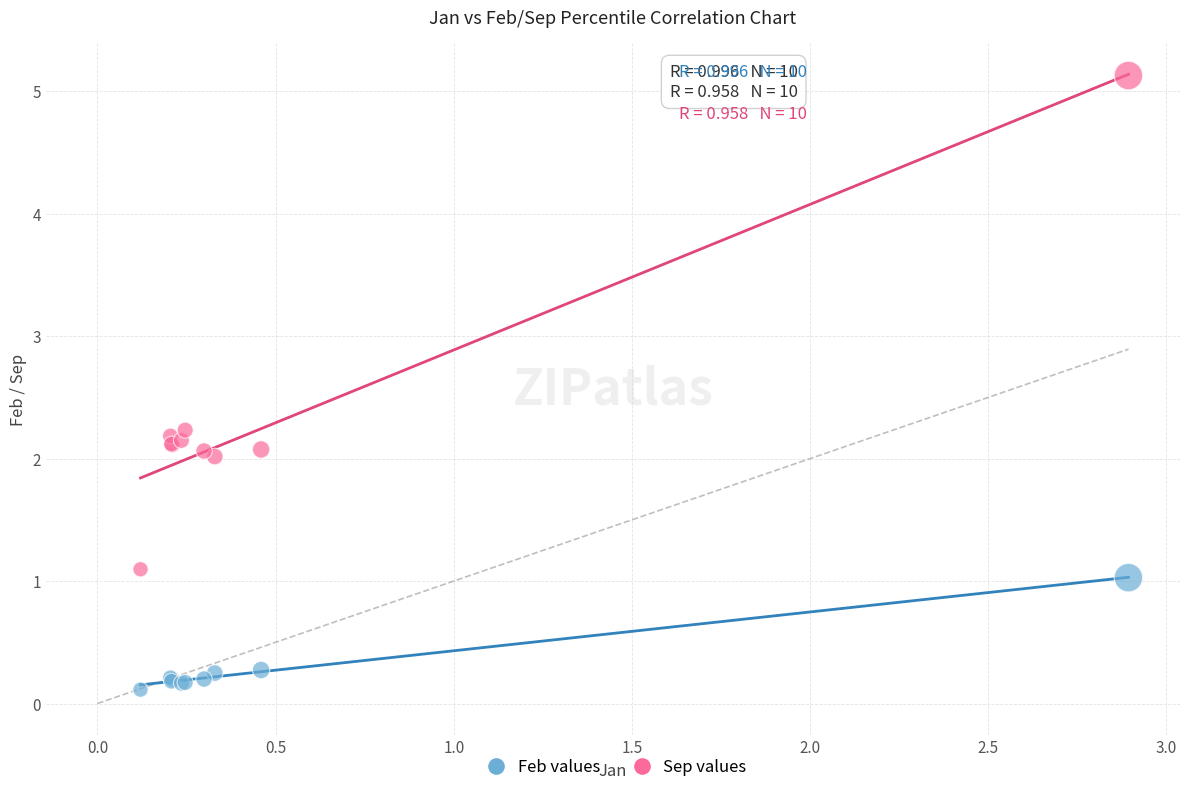

What is the X range (max minus min) for the scatter plot?

2.8